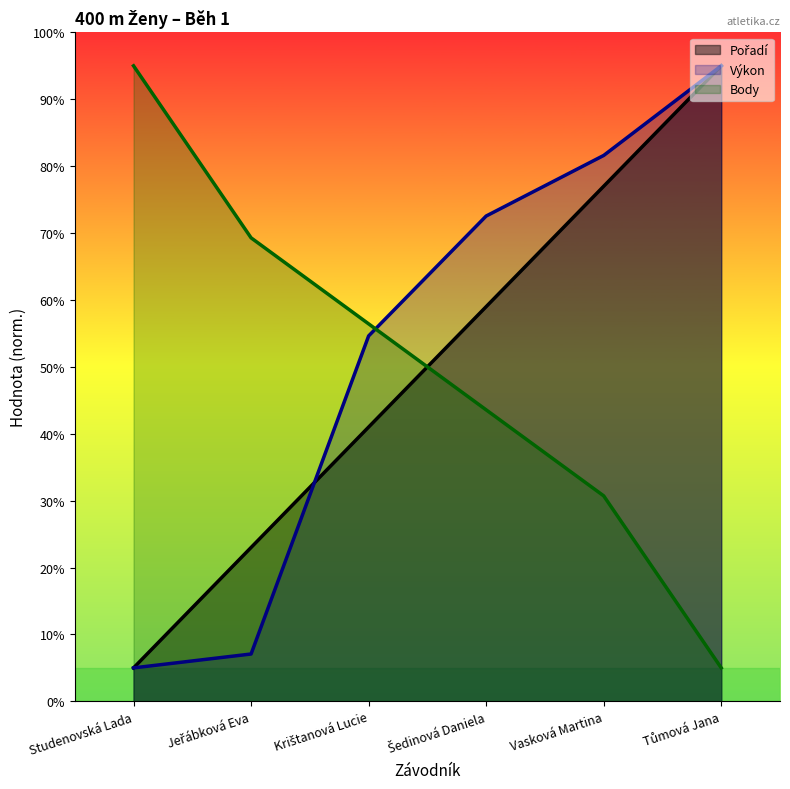

What is the value of the Body point at the 3rd from the left?

56.4